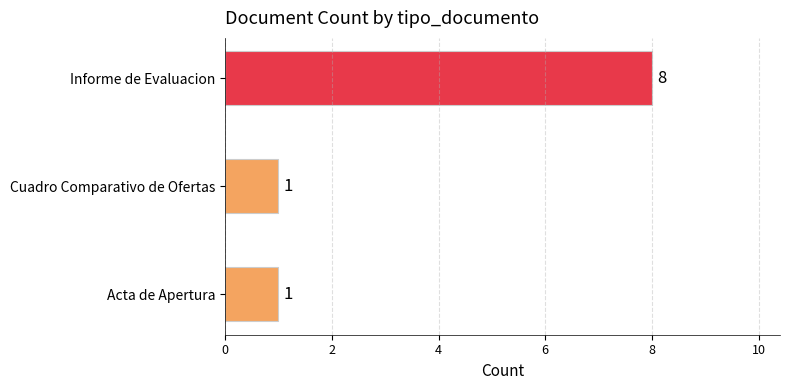

Reading bottom to top, what are all the values shown in this chart?

1	1	8